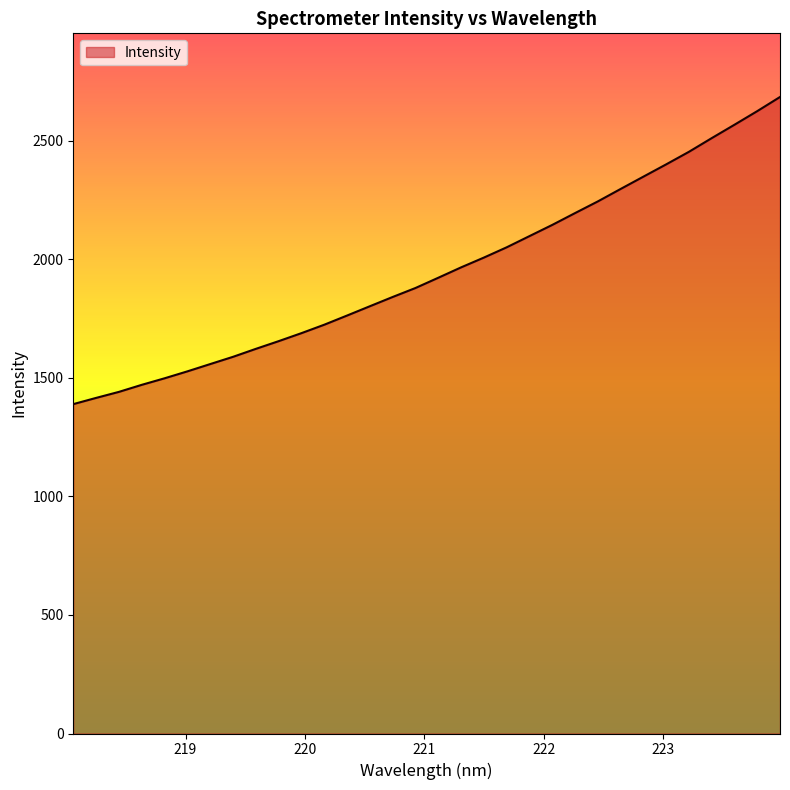

What is the minimum value shown in the chart?

1389.0